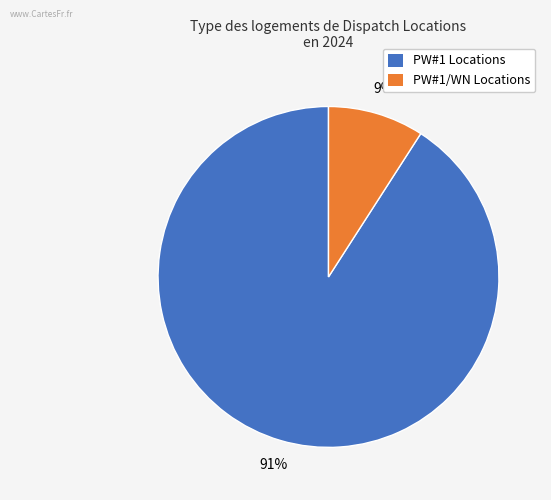

Is there any slice that represents more than half of the pie?

Yes